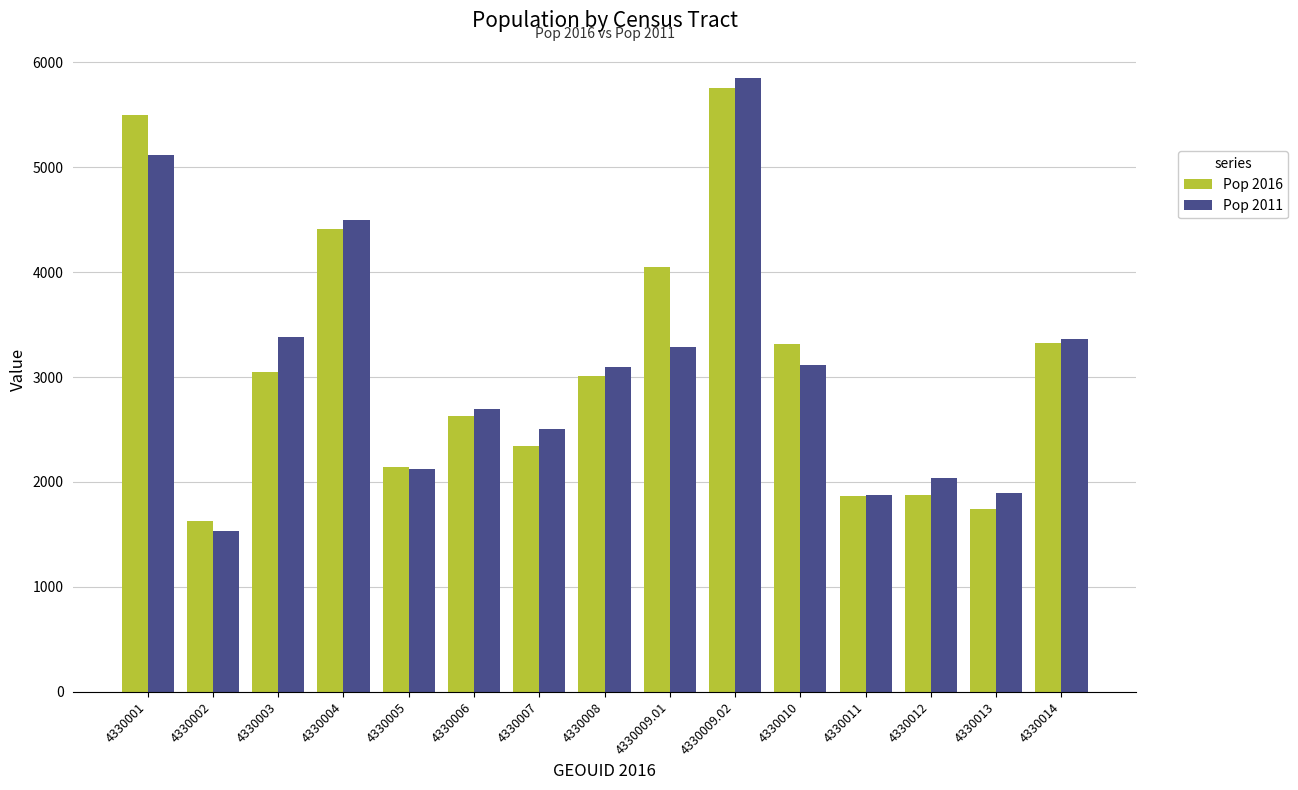

Which label corresponds to the smallest value in the chart?

4330002